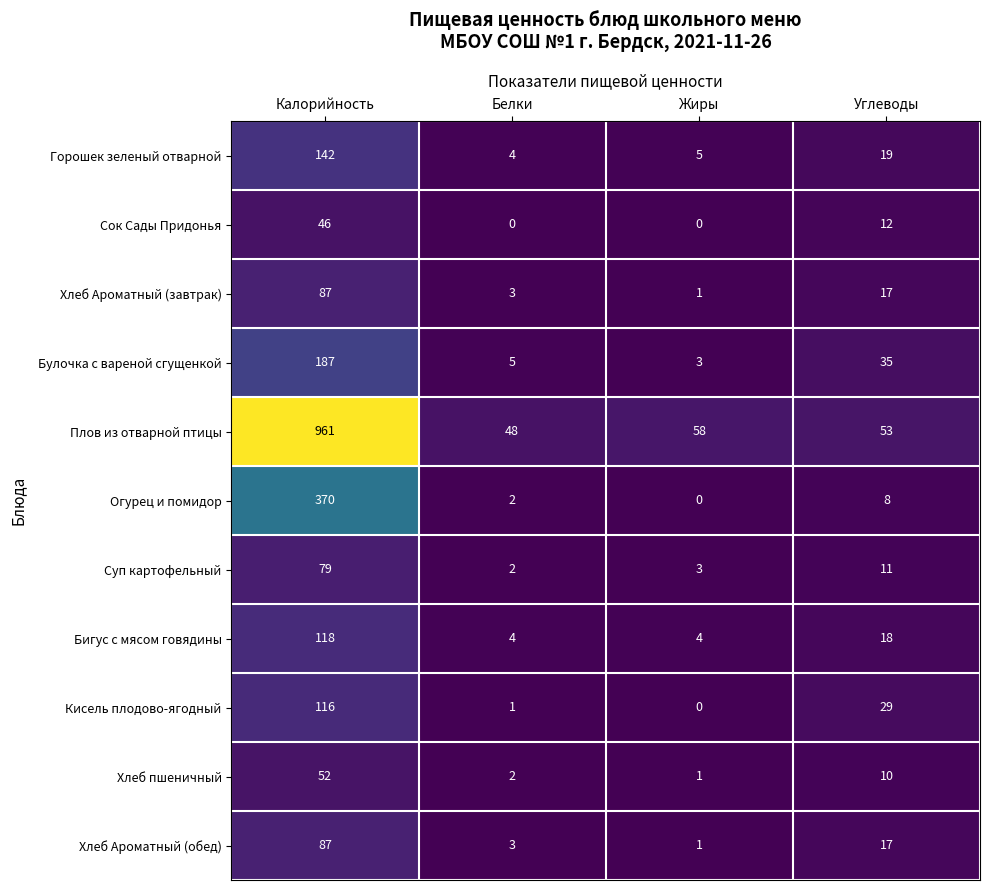

List the labels in order of Хлеб Ароматный (завтрак) value, largest first.

Калорийность, Углеводы, Белки, Жиры